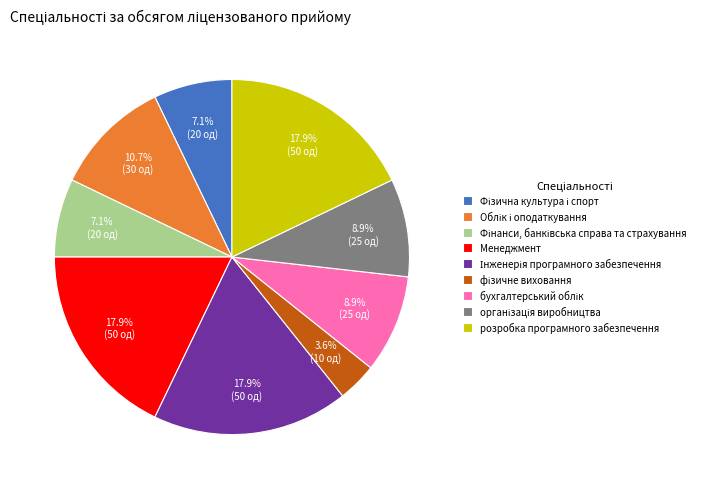

Is there a majority slice in this chart?

No